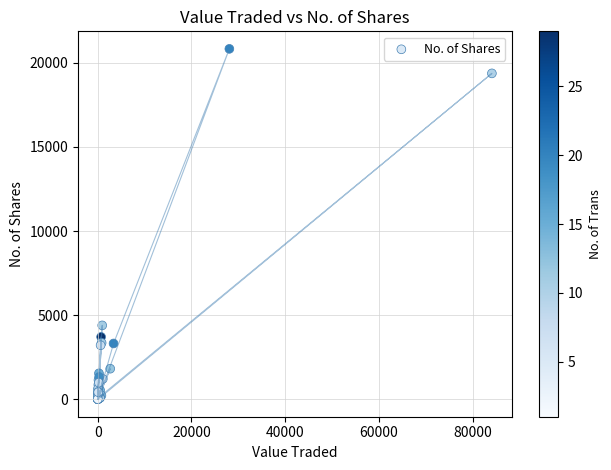

What Y value in the scatter plot is closest to 10417?

4391